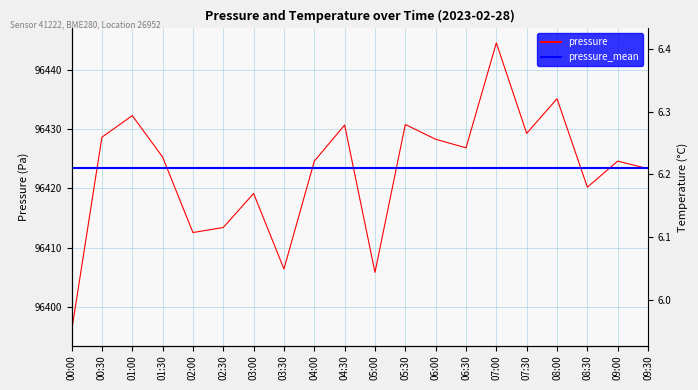

What is the maximum value for pressure?

96444.6